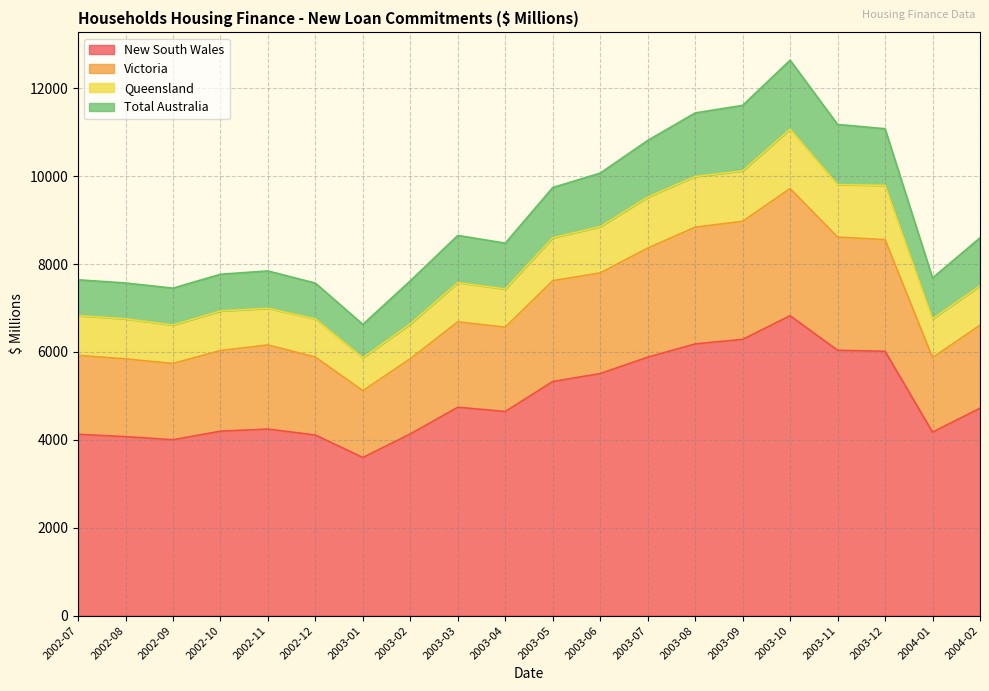

Which category has the lowest value in the New South Wales series?

2003-01